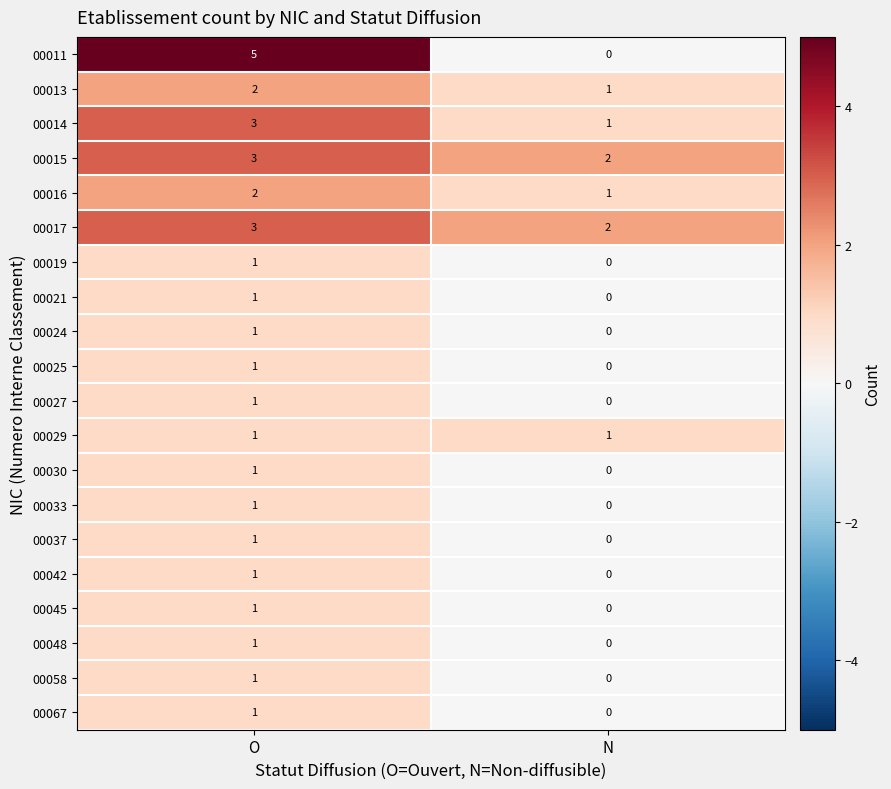

Which category has the lowest value across all series?

N